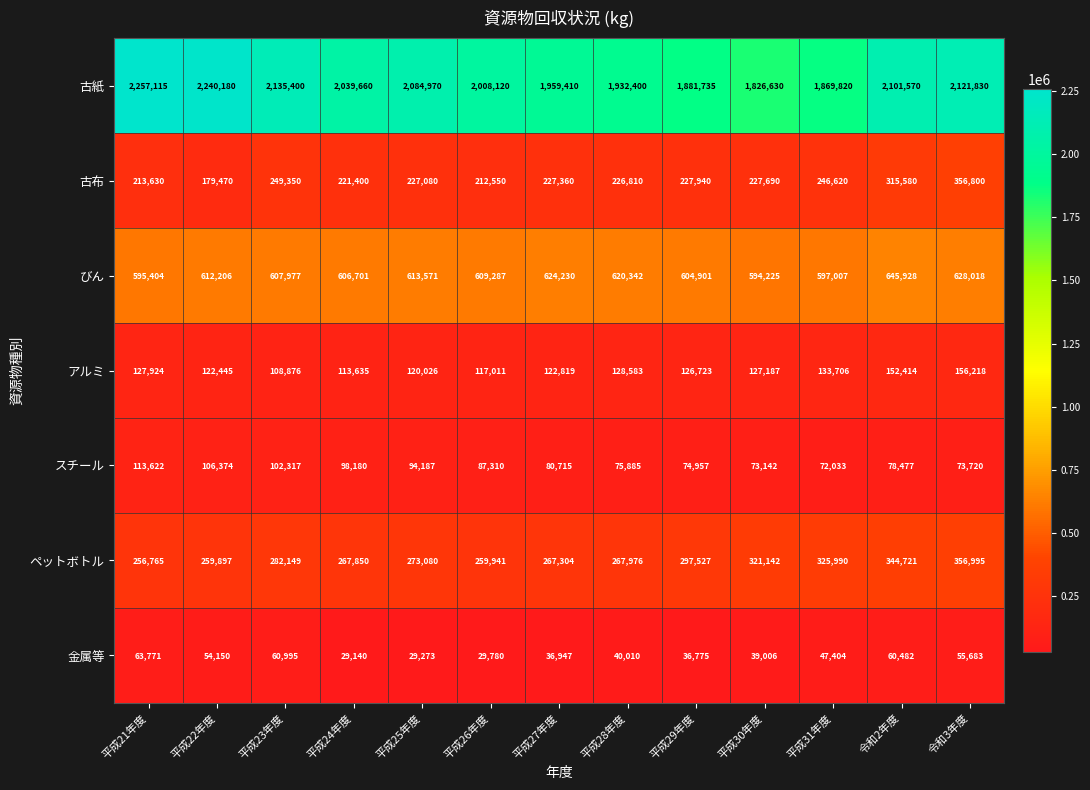

What value does the ペットボトル series have at 平成25年度, to the nearest 100?

273100